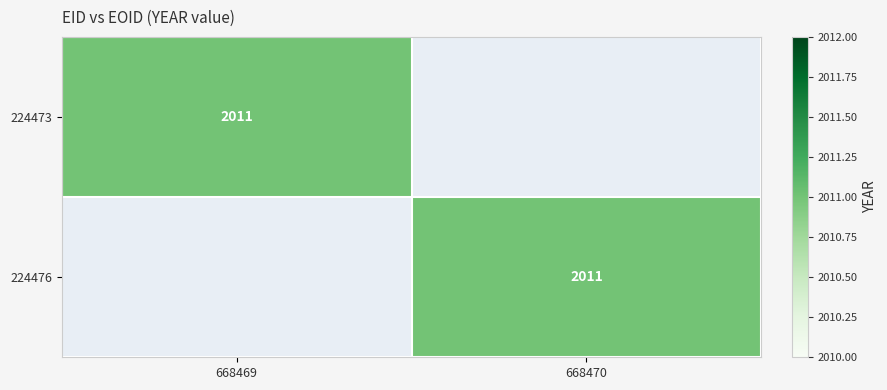

How many categories are shown in the chart?

2